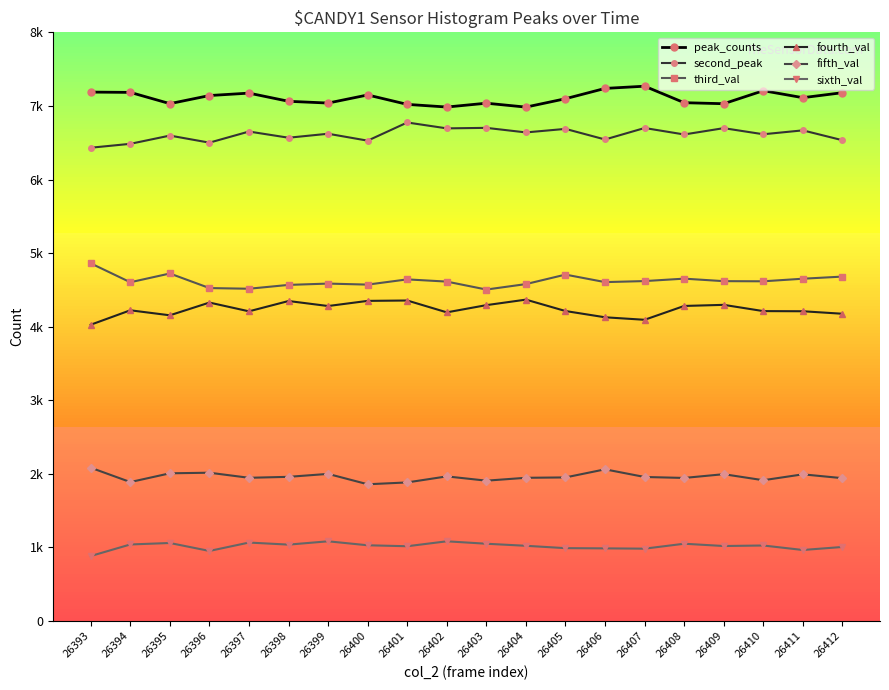

What are all the series names shown in the legend?

peak_counts, second_peak, third_val, fourth_val, fifth_val, sixth_val